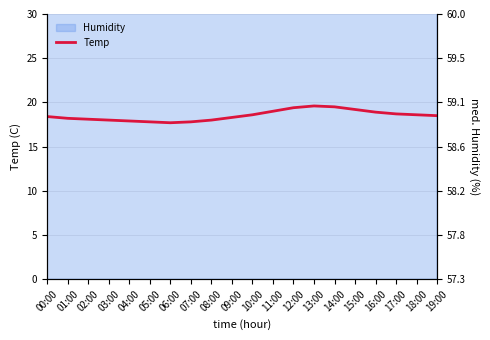

Reading left to right, extract all data points from this chart.

18.4	18.2	18.1	18.0	17.9	17.8	17.7	17.8	18.0	18.3	18.6	19.0	19.4	19.6	19.5	19.2	18.9	18.7	18.6	18.5